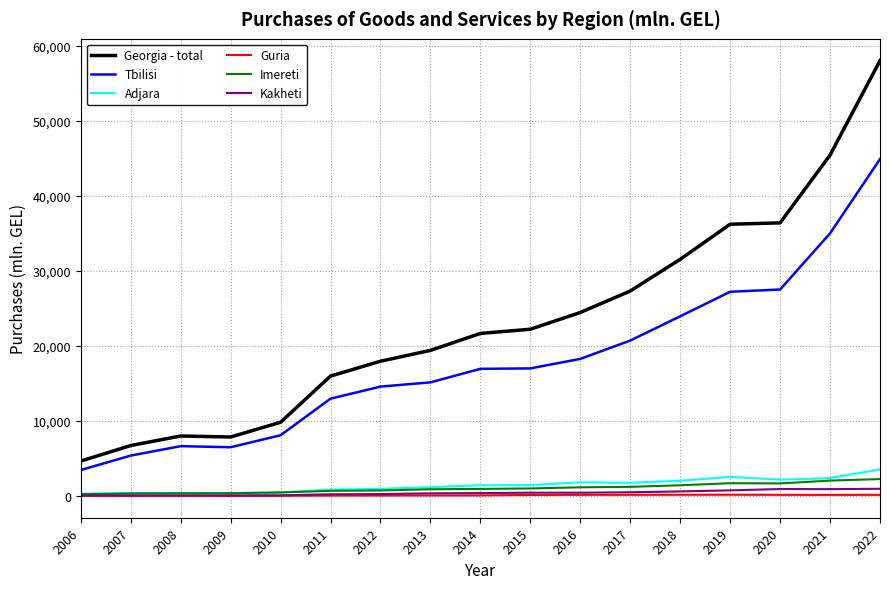

The Imereti series shows 242.7 at 2006. True or false?

True